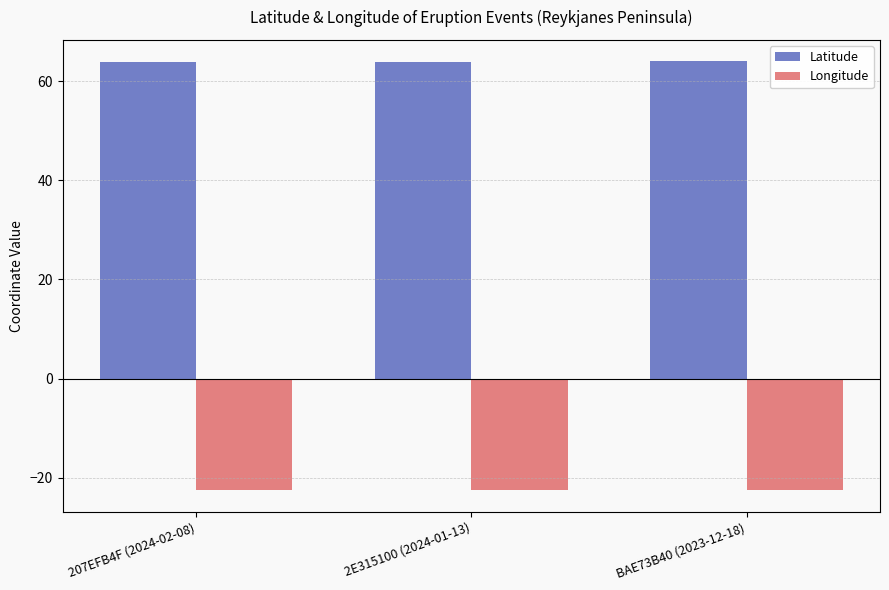

The Longitude series shows -22.4 at 2E315100 (2024-01-13). True or false?

True